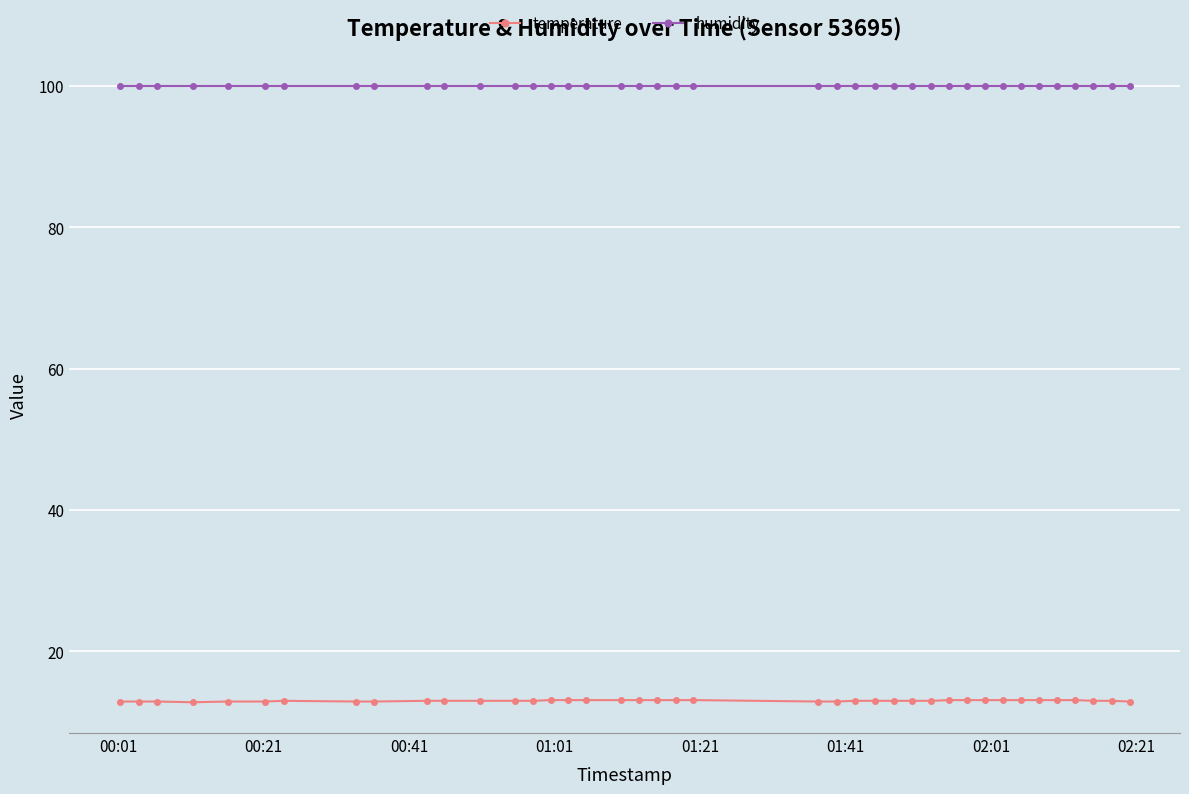

List the series in order of their peak value, highest first.

humidity, temperature